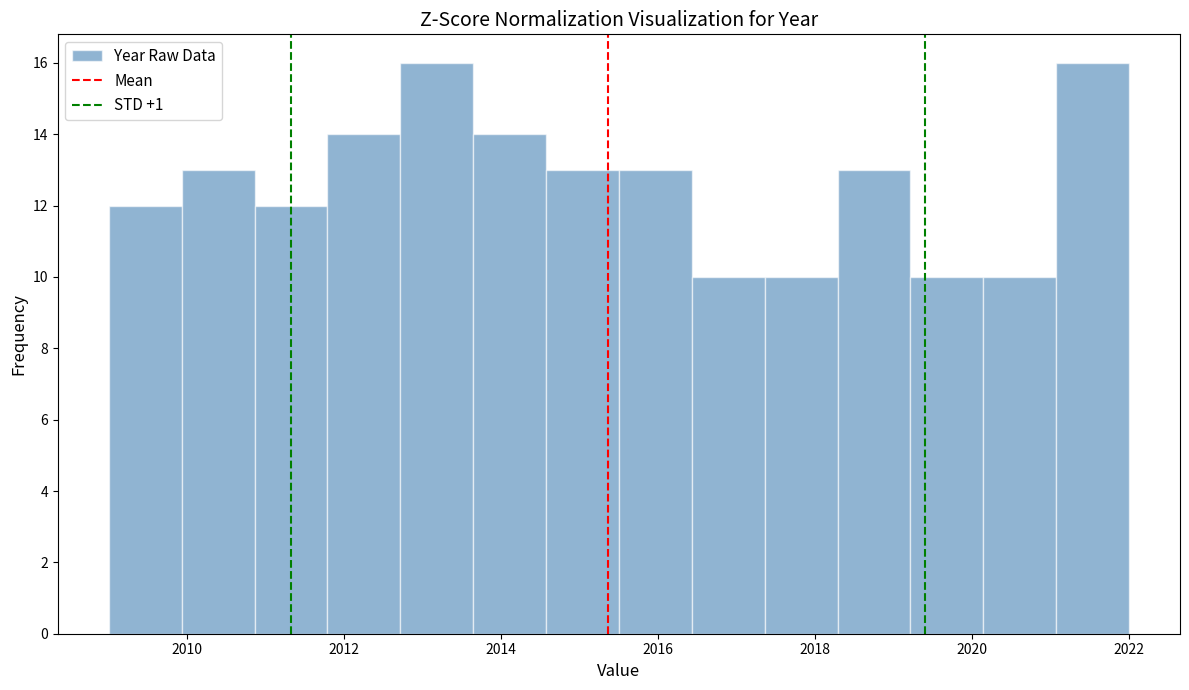

What is the height of the bar covering 2014.6 to 2015.6 on the x-axis? Neither the bar edges nor the heights are printed on the chart, so give them approximately, as read against the axes.

13